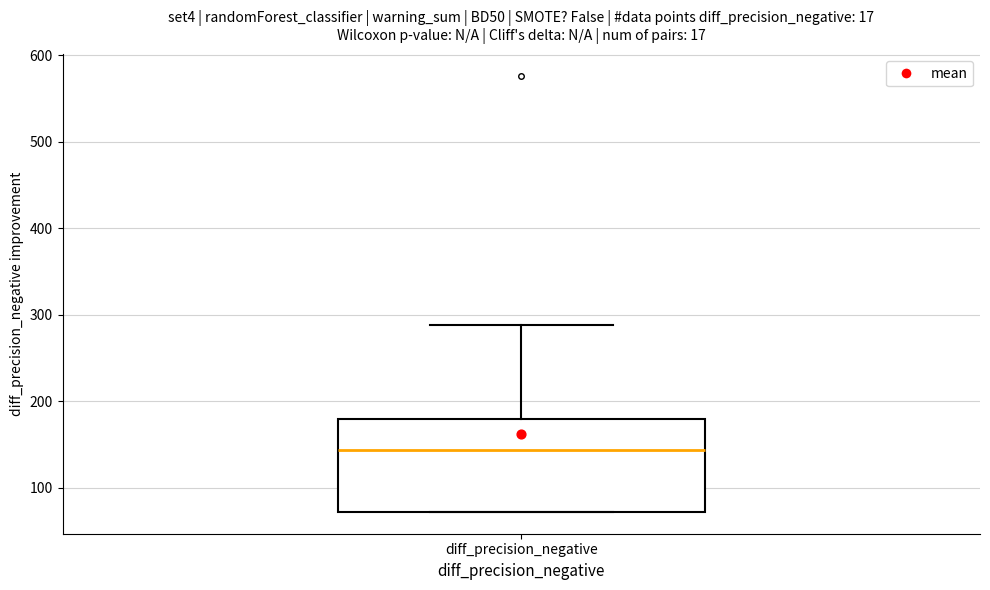

Transcribe this box plot: give where the median line is, the range the box spans, and where the two whiskers end, as read against the y-axis. The values are not printed on the chart, so give them approximately, as read against the axis.

median 140, box 70 to 180, whiskers 70 to 290